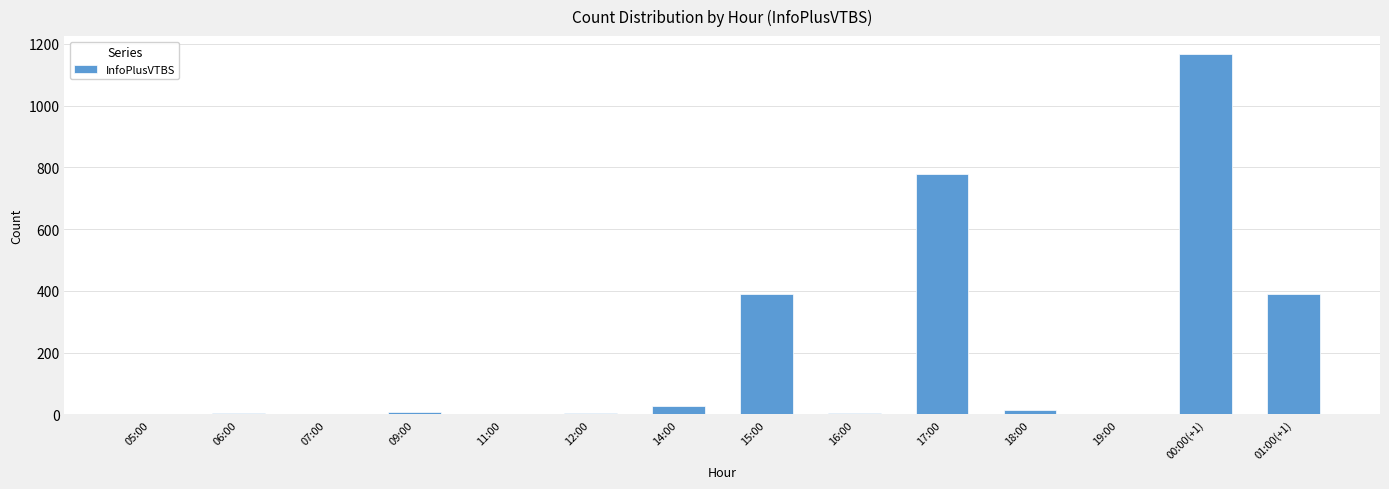

How many distinct data groups are displayed?

1